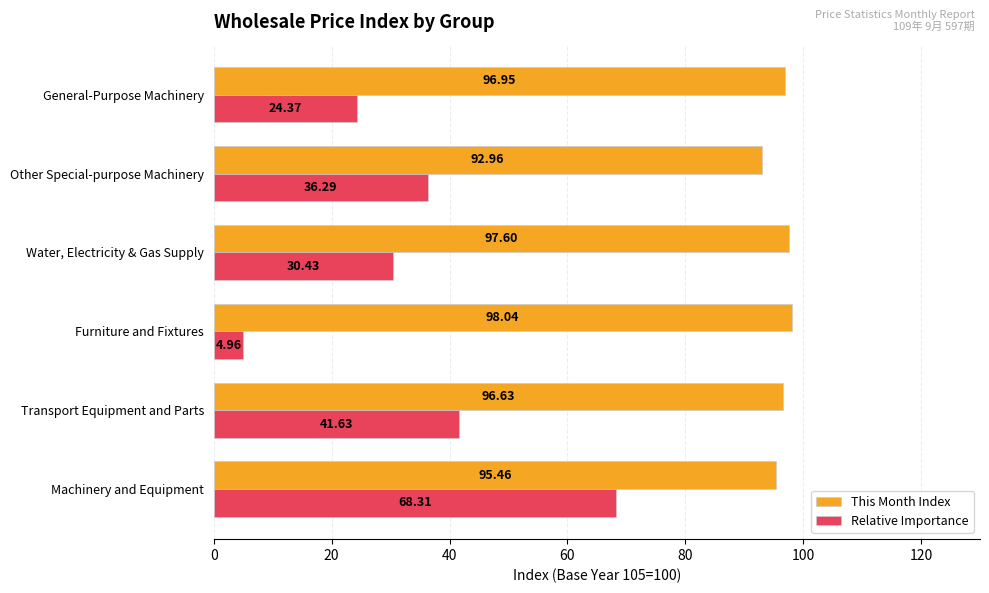

What is the sum of the Relative Importance values at Other Special-purpose Machinery and General-Purpose Machinery?

60.7